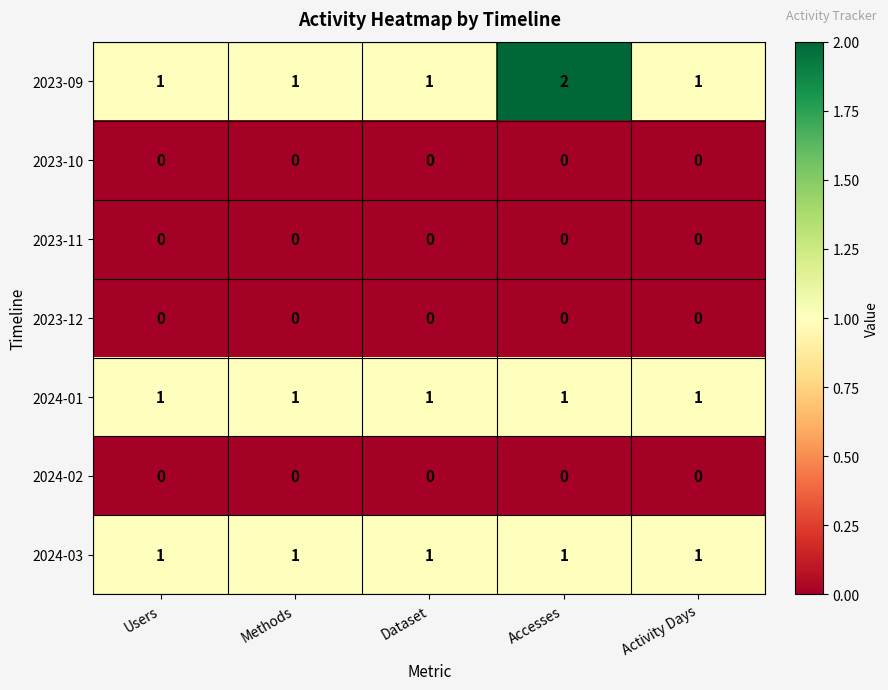

Is the value of 2024-03 at Users greater than the value of 2023-09 at Accesses?

No